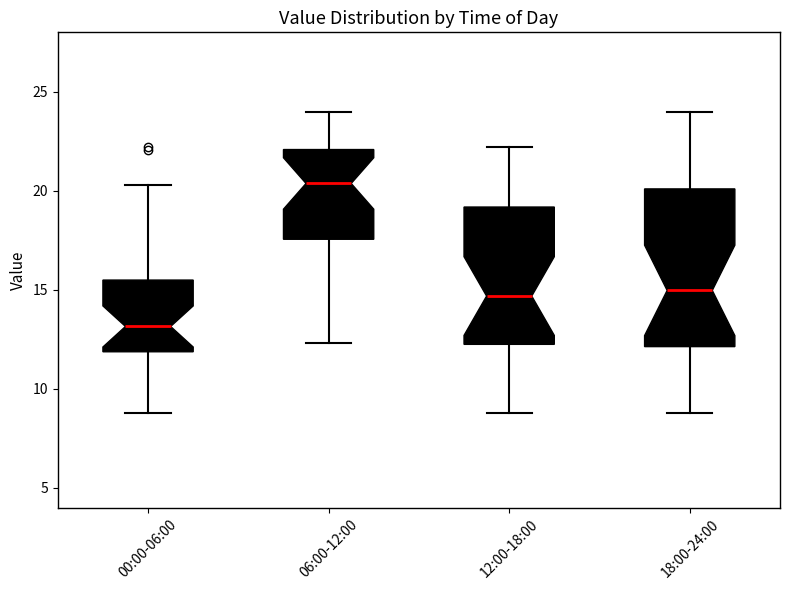

Reading left to right, read every box against the y-axis: the position of its median line, the range the box covers, and the ends of its whiskers. The values are not printed on the chart, so give them approximately, as read against the axis.

00:00-06:00: median 13.0, box 12.0 to 15.5, whiskers 9.0 to 20.5
06:00-12:00: median 20.5, box 17.5 to 22.0, whiskers 12.5 to 24.0
12:00-18:00: median 14.5, box 12.0 to 19.0, whiskers 9.0 to 22.0
18:00-24:00: median 15.0, box 12.0 to 20.0, whiskers 9.0 to 24.0